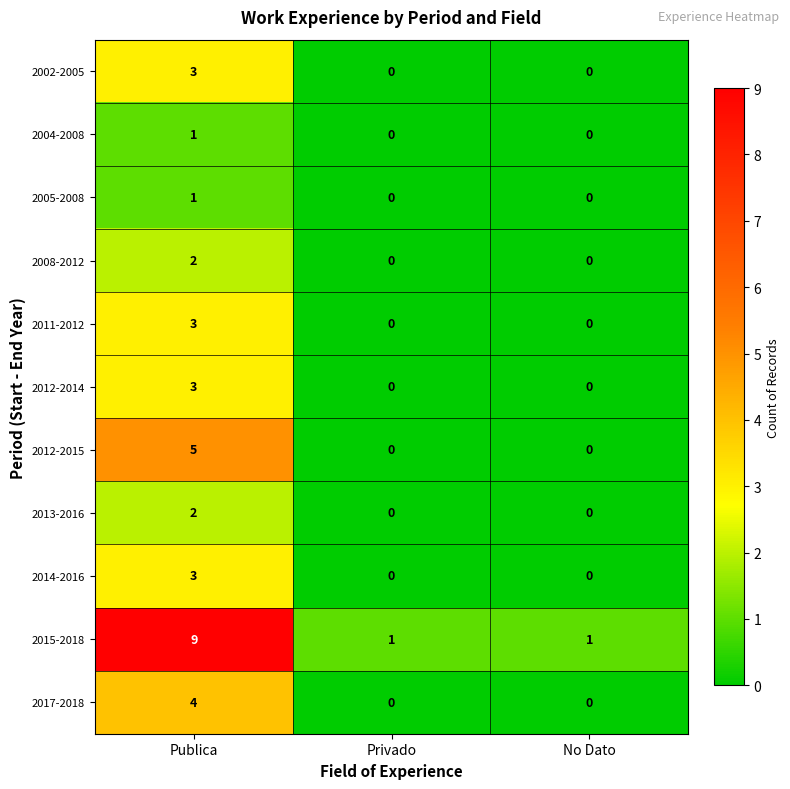

Count the number of categories in the chart.

3